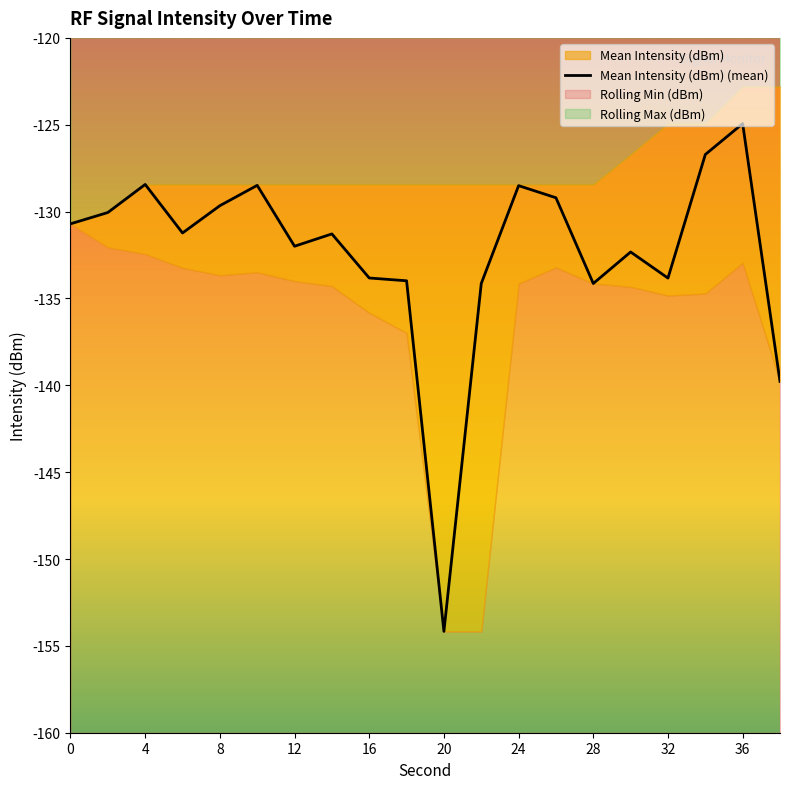

At which label does Mean Intensity (dBm) (mean) reach its minimum?

20